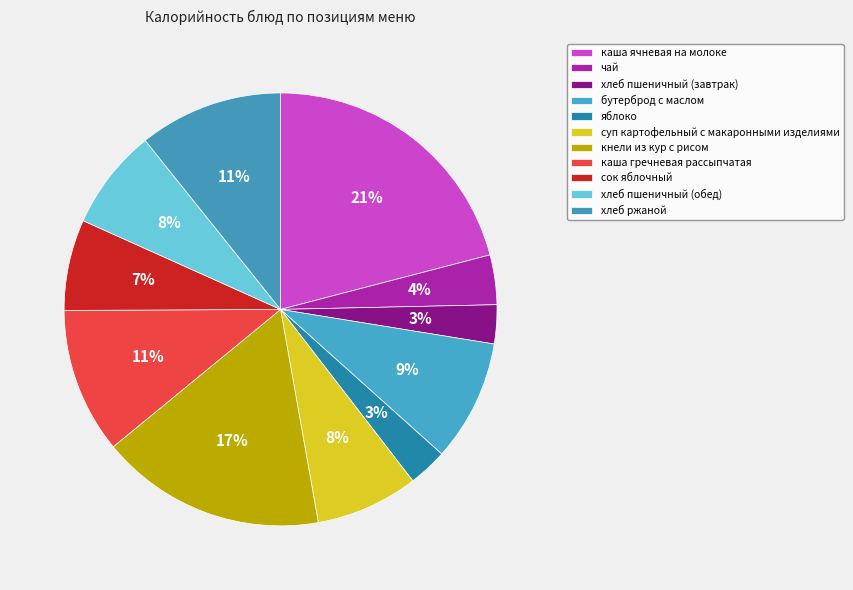

Which category has the biggest portion of the pie?

каша ячневая на молоке